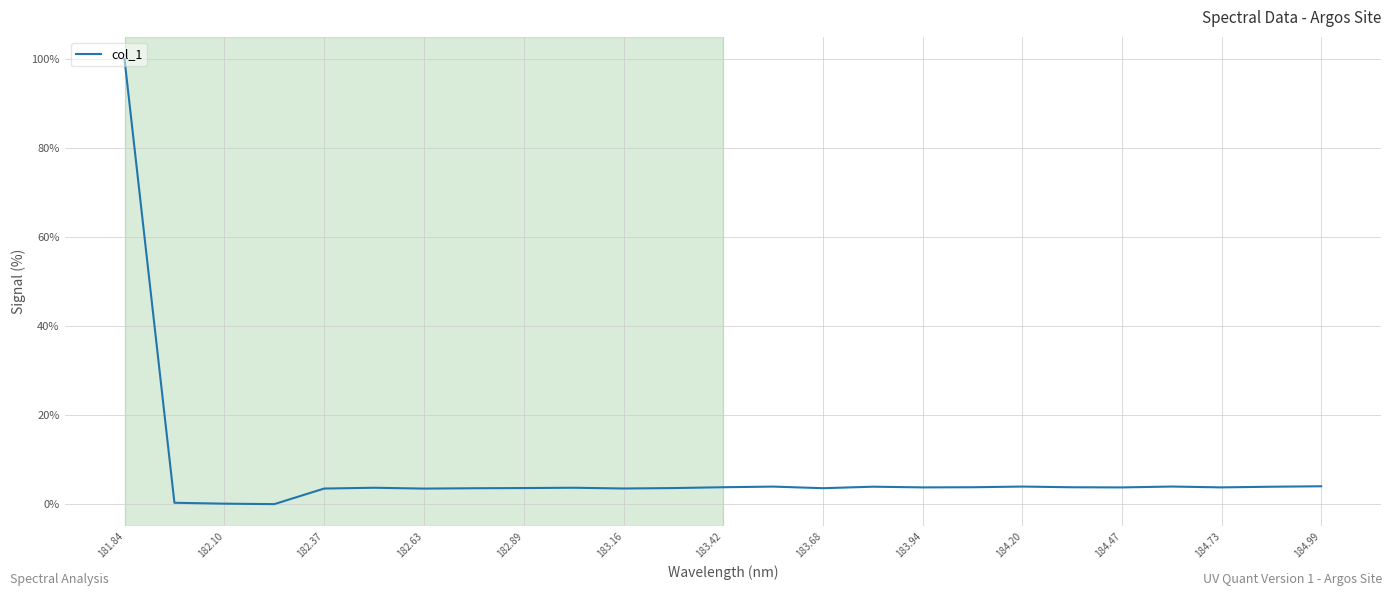

What is the greatest value displayed?

100.0